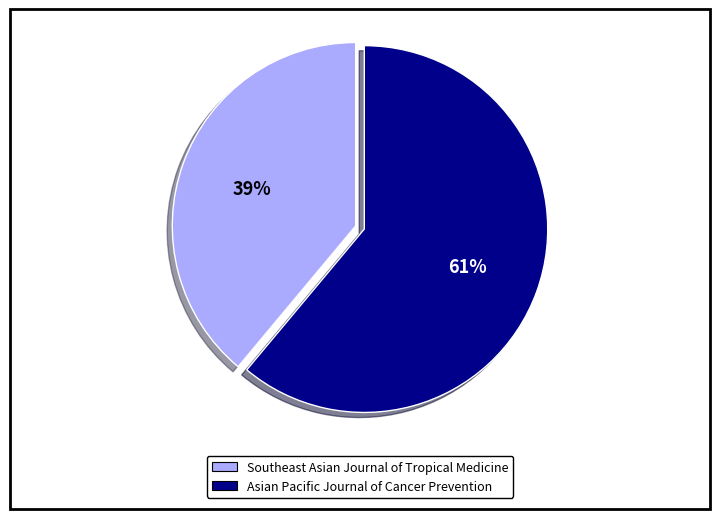

What is the ratio of the value at Asian Pacific Journal of Cancer Prevention to the value at Southeast Asian Journal of Tropical Medicine?

1.6